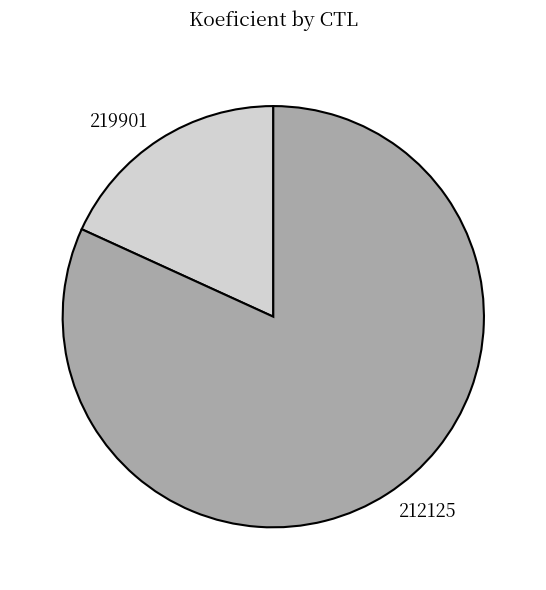

Which category has the biggest portion of the pie?

212125